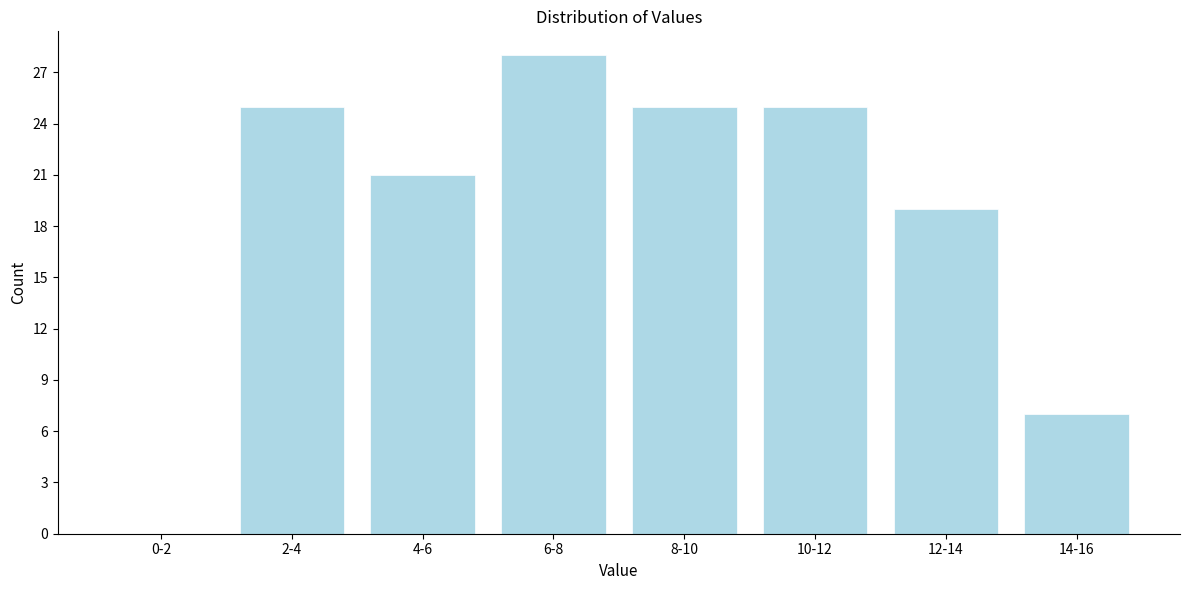

Reading right to left, what are all the values shown in this chart?

14-16=7	12-14=19	10-12=25	8-10=25	6-8=28	4-6=21	2-4=25	0-2=0